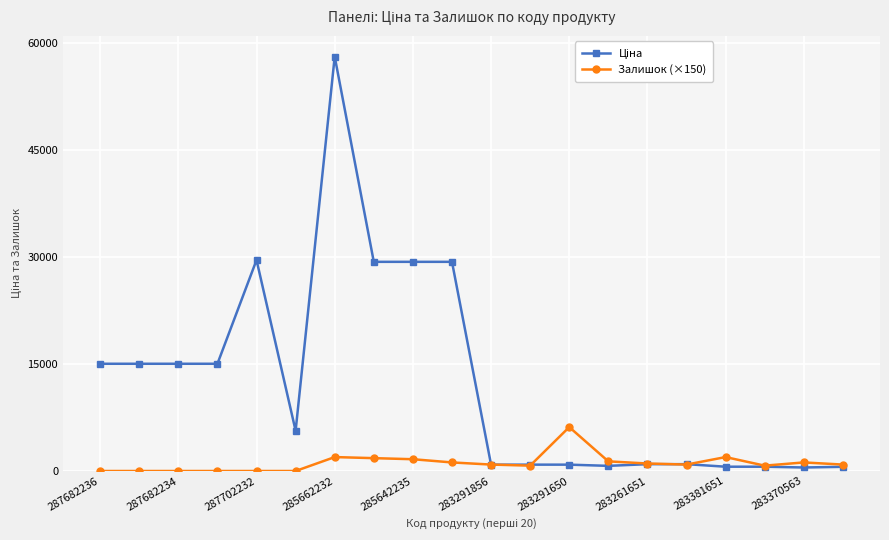

Count the number of categories in the chart.

20